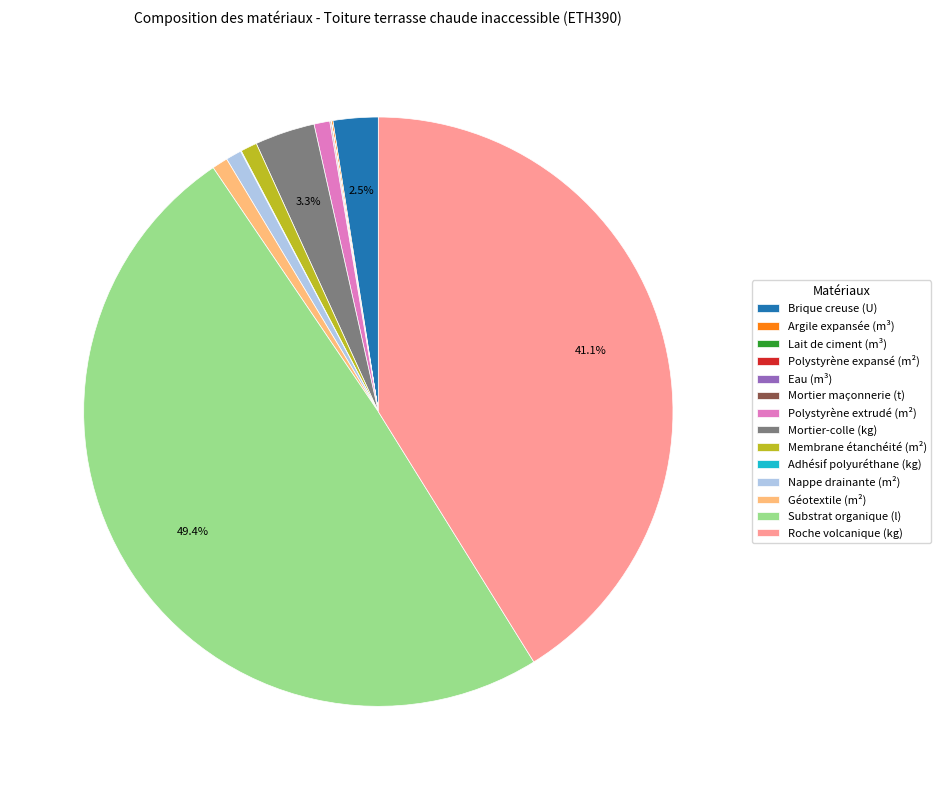

What is the ratio of the value at Substrat organique (l) to the value at Roche volcanique (kg)?

1.2